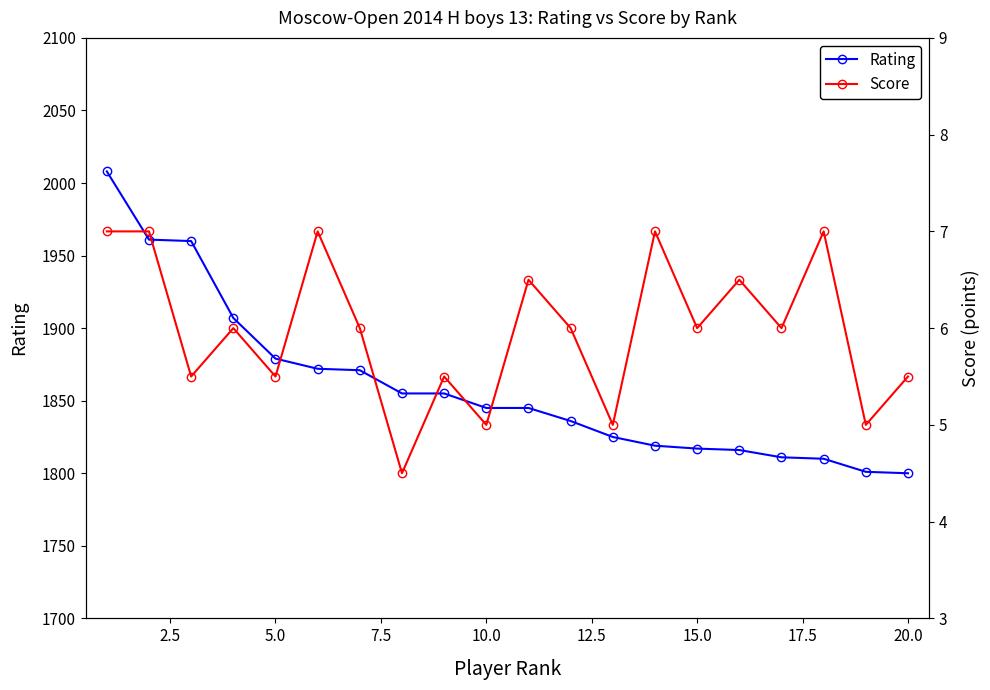

True or false: Rating and Score cross at least once.

False